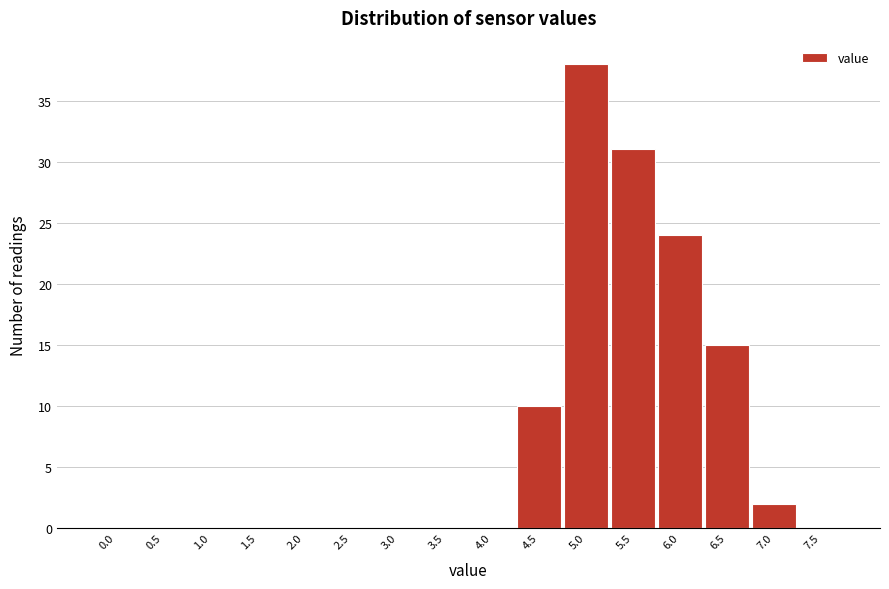

Reading left to right, what are all the values shown in this chart?

0.0=0	0.5=0	1.0=0	1.5=0	2.0=0	2.5=0	3.0=0	3.5=0	4.0=0	4.5=10	5.0=38	5.5=31	6.0=24	6.5=15	7.0=2	7.5=0